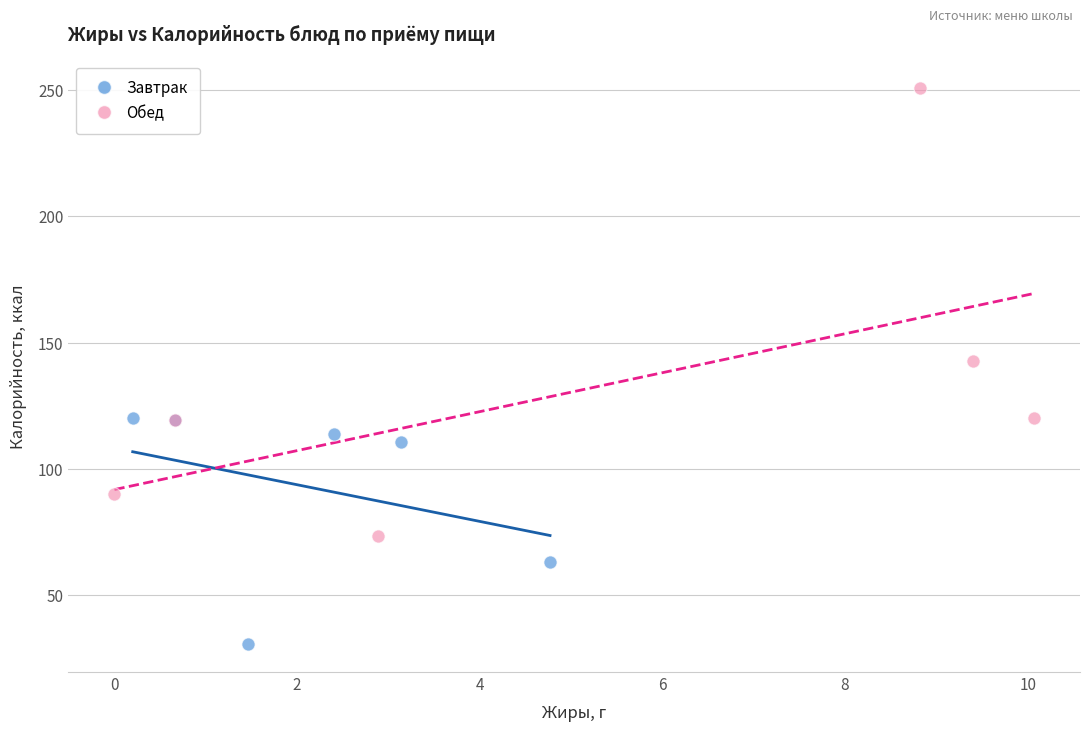

Which series has the largest Y range (max minus min)?

Обед